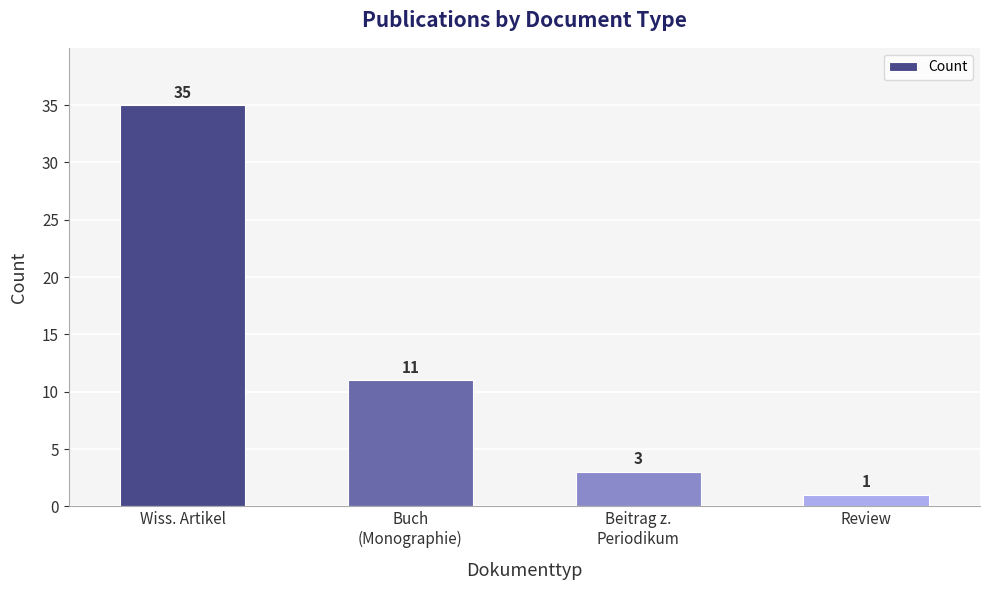

What is the value of the 4th bar from the left?

1